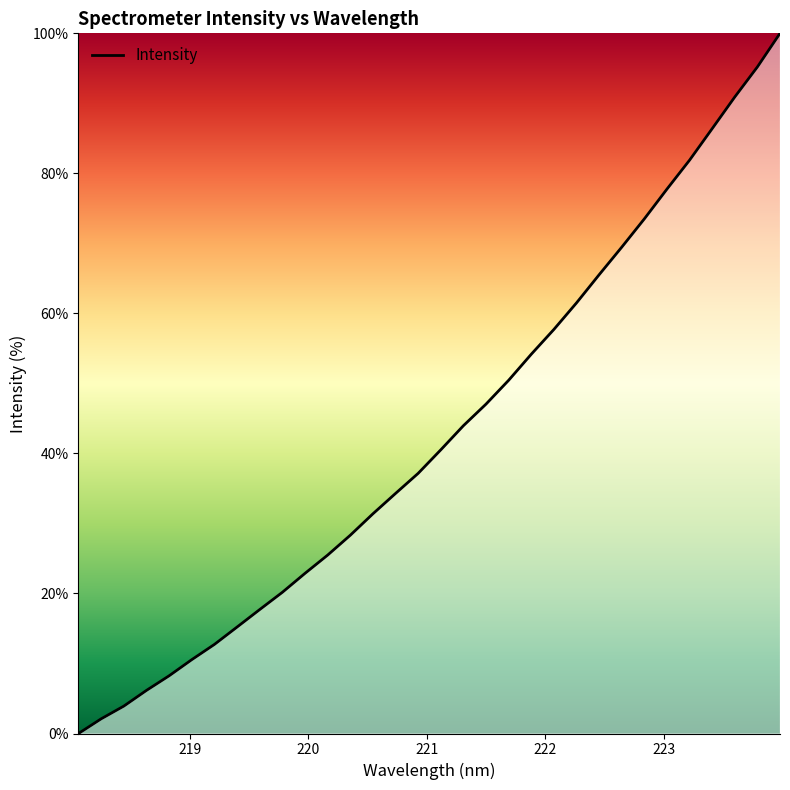

What is the difference between the maximum and minimum values?

100.0